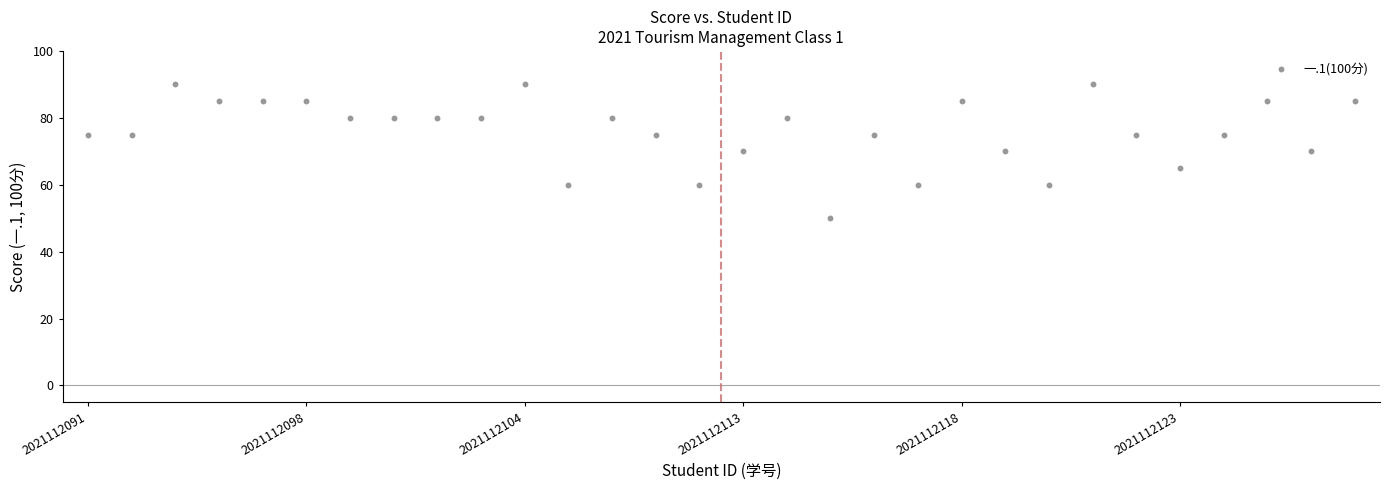

What is the range of Y values (max minus min)?

40